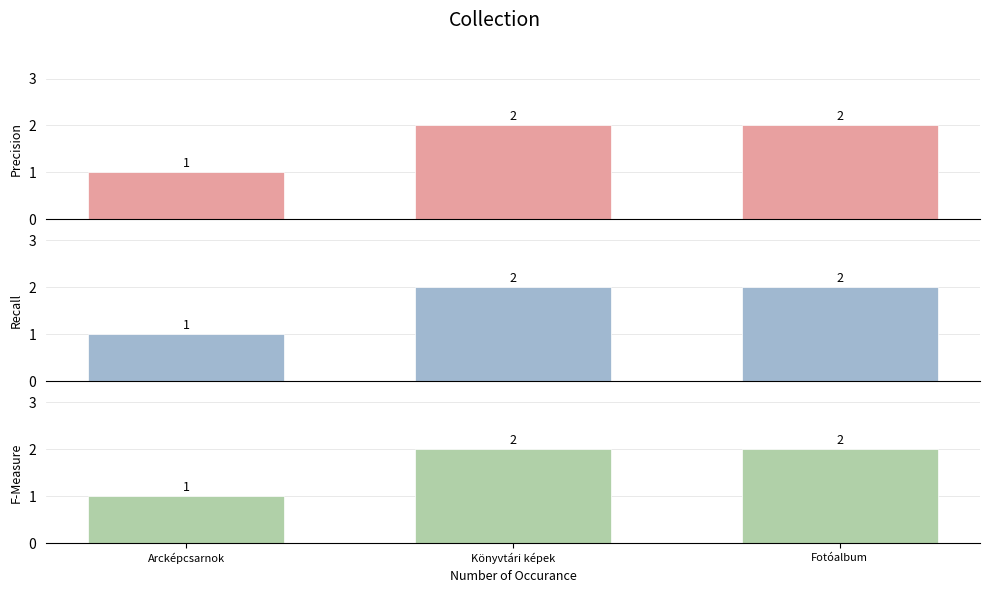

How many categories are shown in the chart?

3